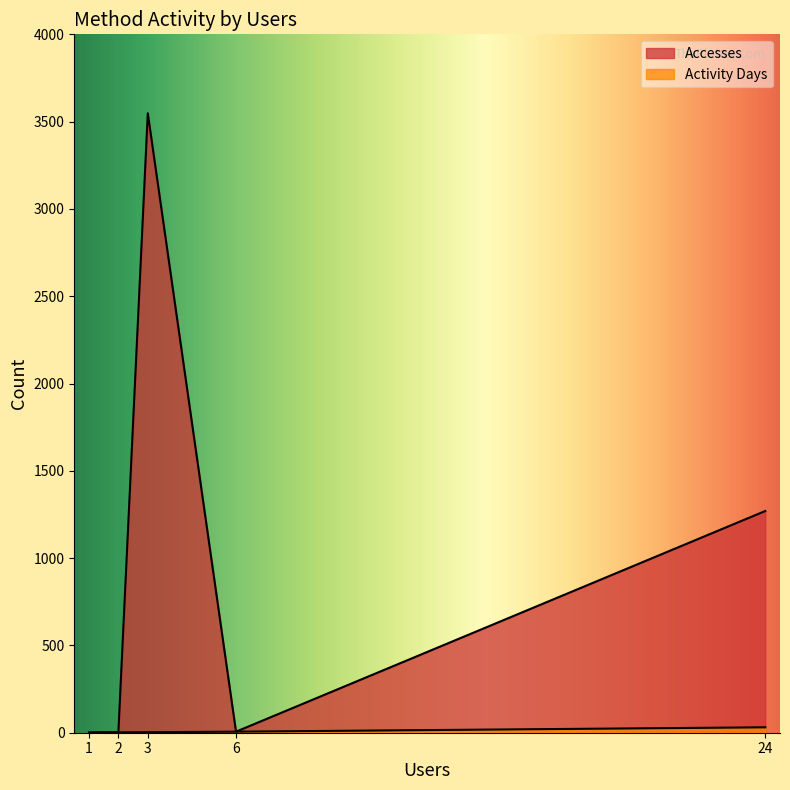

At which category does Accesses reach its first local peak?

3